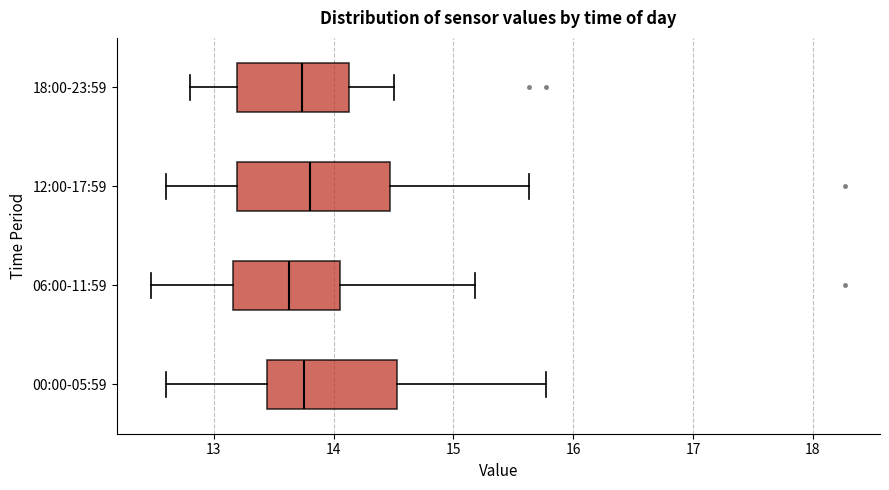

Reading bottom to top, transcribe this box plot: for each box, give where its median line is, the range the box spans, and where its two whiskers end, as read against the x-axis. The values are not printed on the chart, so give them approximately, as read against the axis.

00:00-05:59: median 13.8, box 13.4 to 14.5, whiskers 12.6 to 15.8
06:00-11:59: median 13.6, box 13.2 to 14.1, whiskers 12.5 to 15.2
12:00-17:59: median 13.8, box 13.2 to 14.5, whiskers 12.6 to 15.6
18:00-23:59: median 13.7, box 13.2 to 14.1, whiskers 12.8 to 14.5